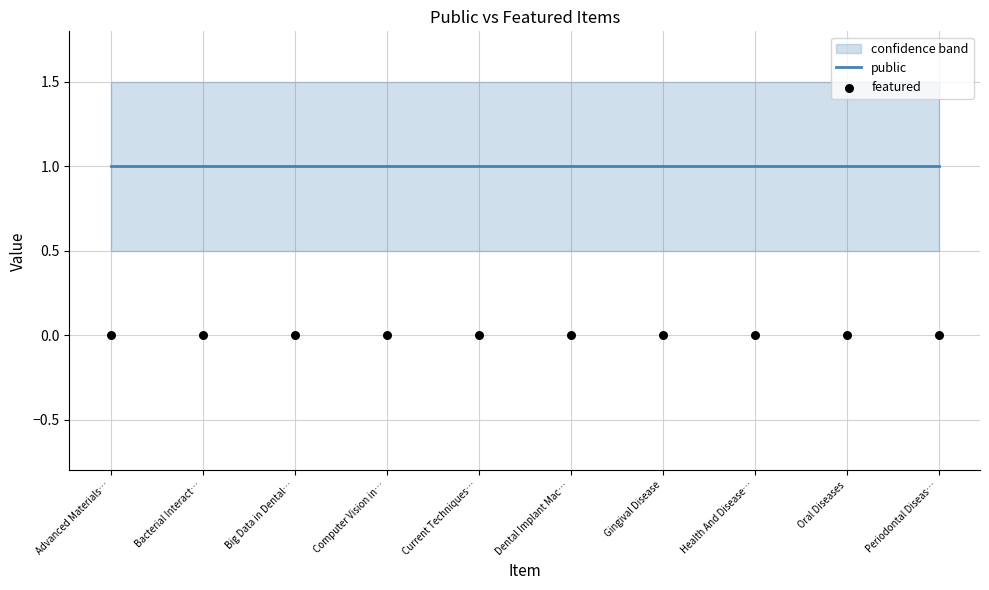

Which series has the widest spread of Y values?

public